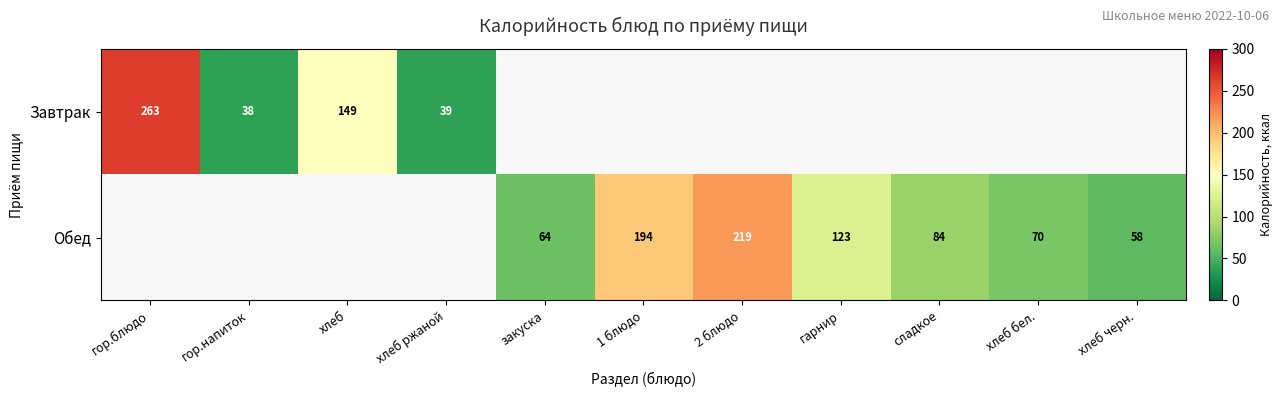

At how many categories does at least one series exceed 152?

3